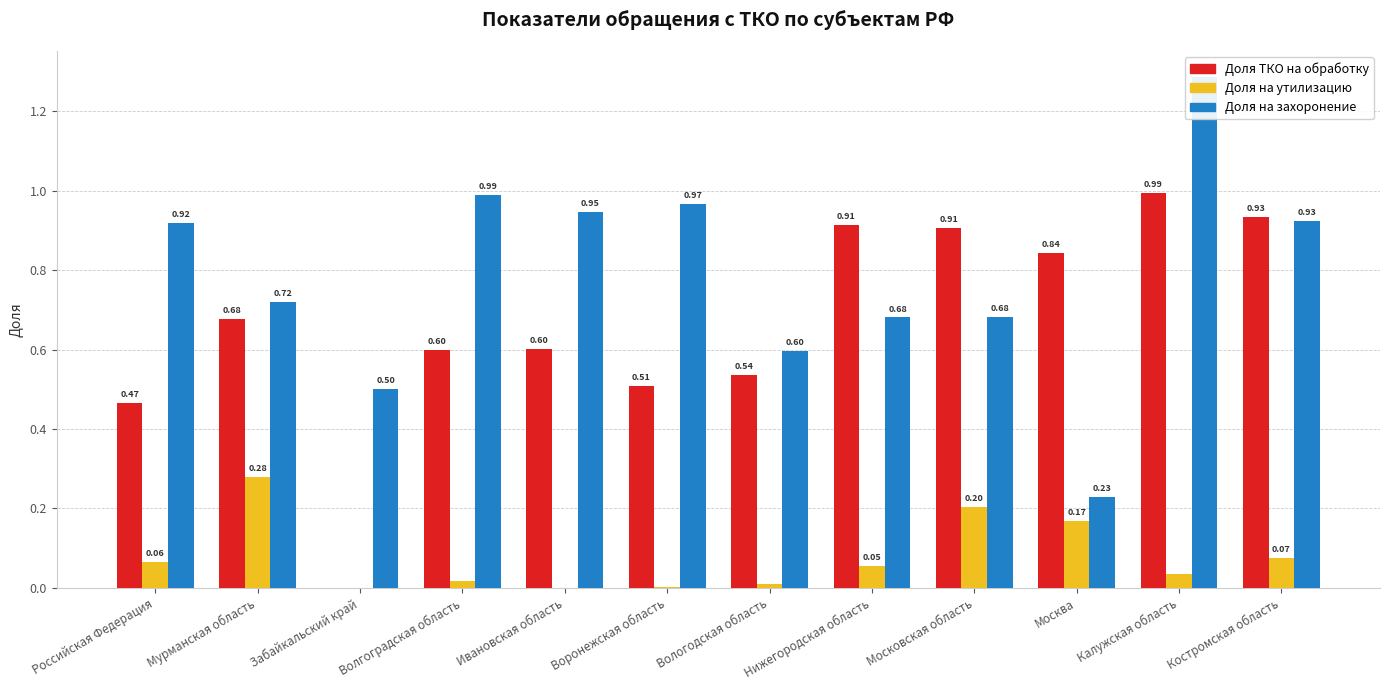

What is the value of the Доля на захоронение bar at the 12th from the left?

0.9